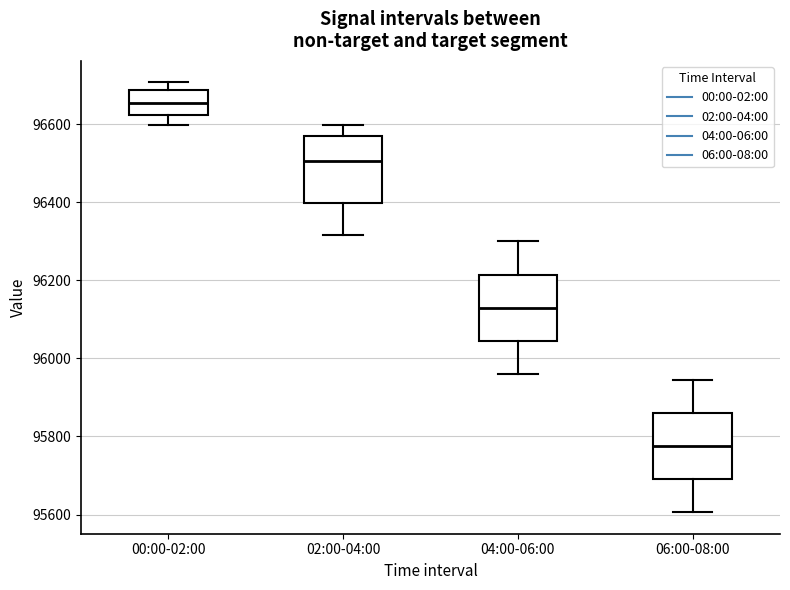

Reading left to right, read every box against the y-axis: the position of its median line, the range the box covers, and the ends of its whiskers. The values are not printed on the chart, so give them approximately, as read against the axis.

00:00-02:00: median 96660, box 96620 to 96680, whiskers 96600 to 96700
02:00-04:00: median 96500, box 96400 to 96560, whiskers 96320 to 96600
04:00-06:00: median 96120, box 96040 to 96220, whiskers 95960 to 96300
06:00-08:00: median 95780, box 95700 to 95860, whiskers 95600 to 95940